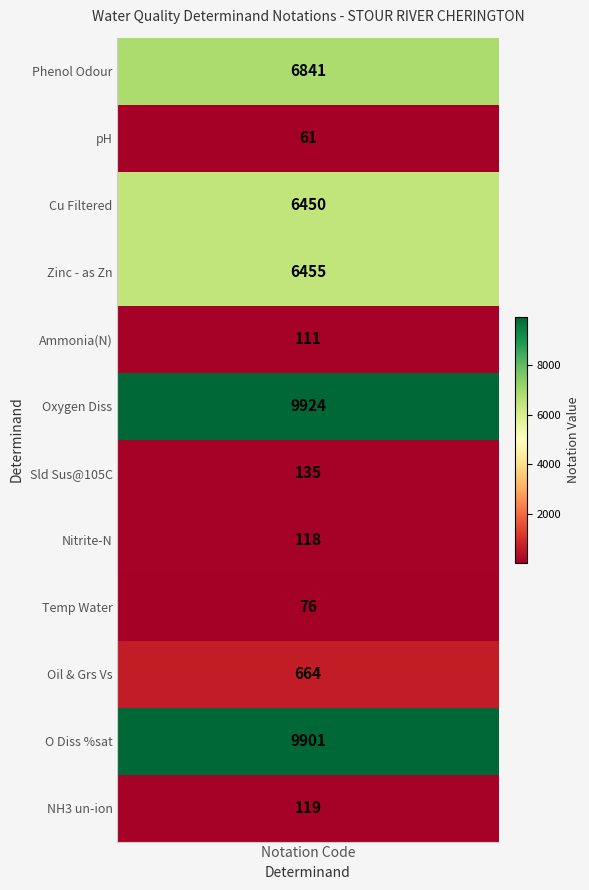

The value of Zinc - as Zn at 0 is -2430. True or false?

False